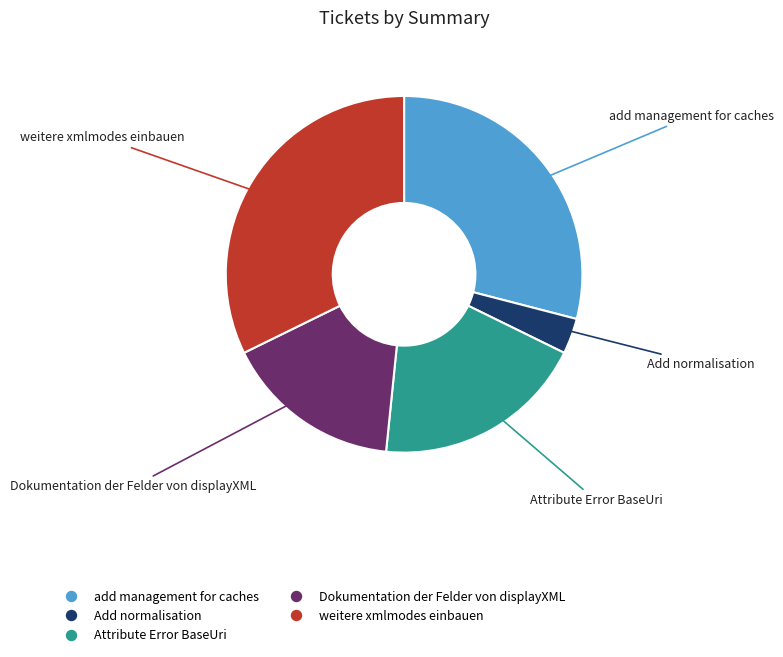

The weitere xmlmodes einbauen slice represents 32% of the pie. True or false?

True